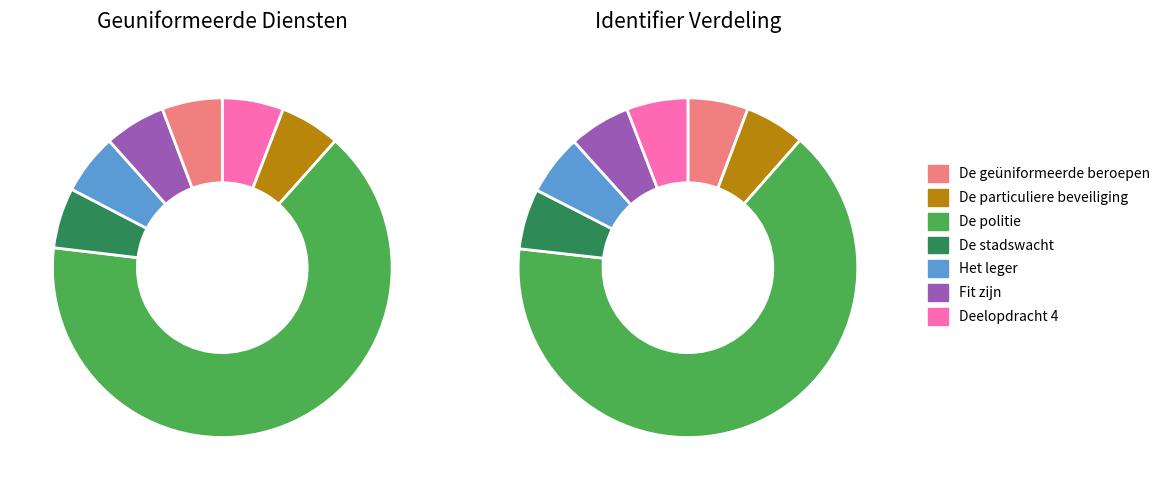

What is the smallest slice in the pie chart?

De geüniformeerde beroepen